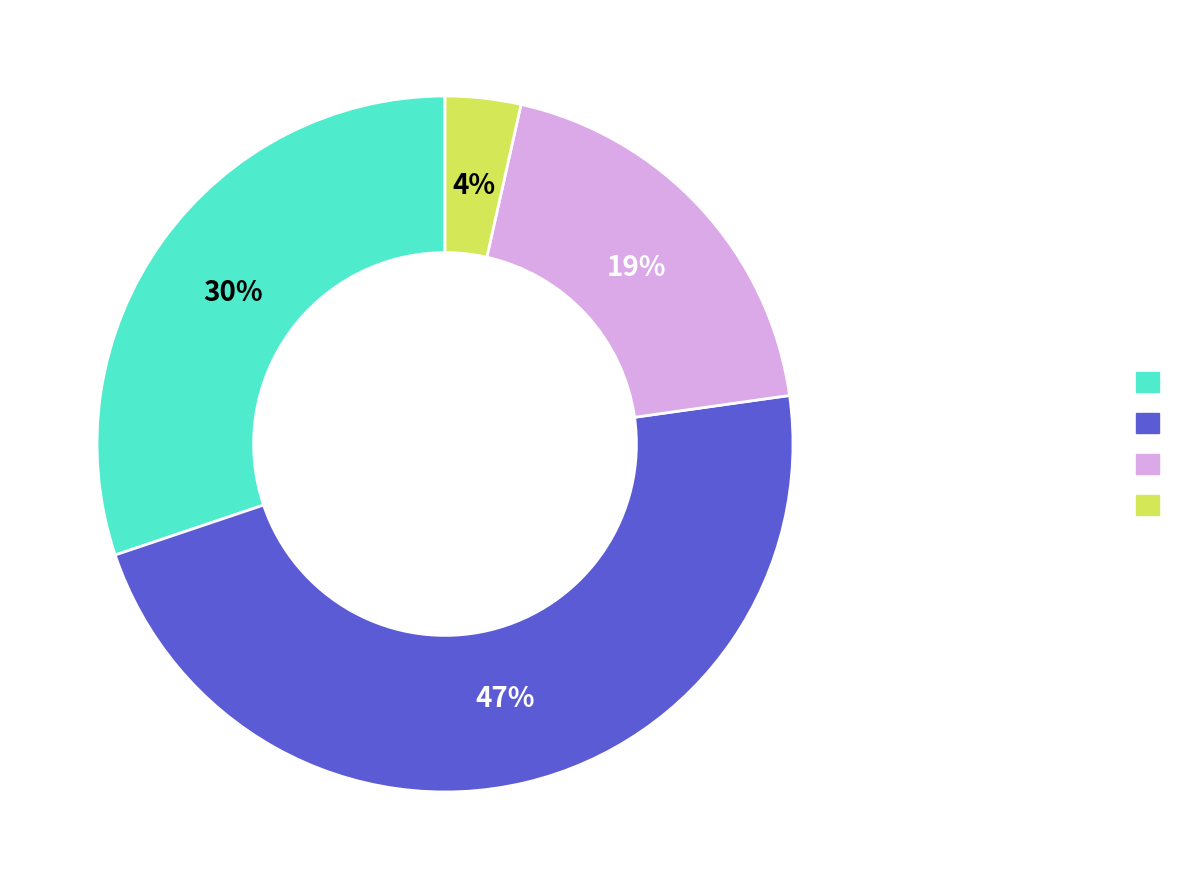

Is there a majority slice in this chart?

No